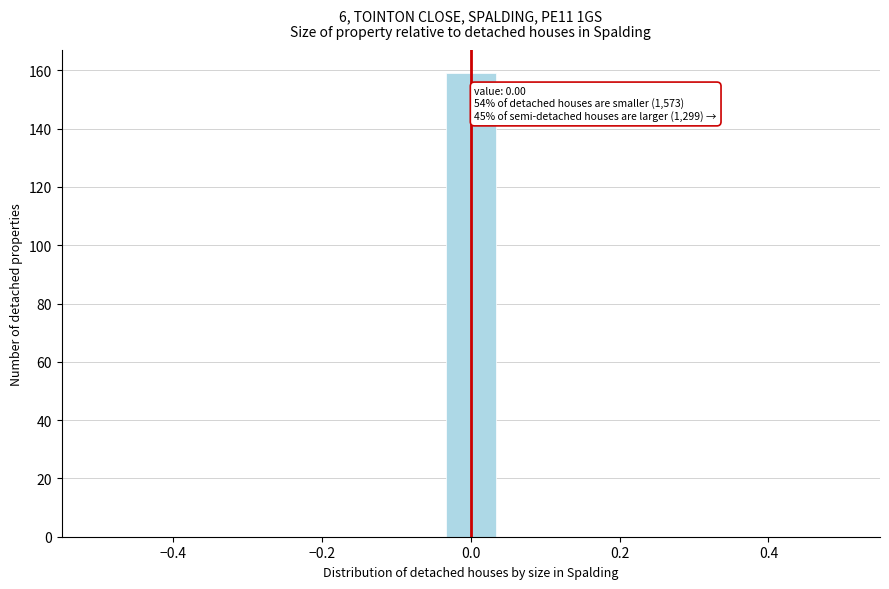

Read against the x-axis, roughly where is the centre of the tallest bar?

0.00